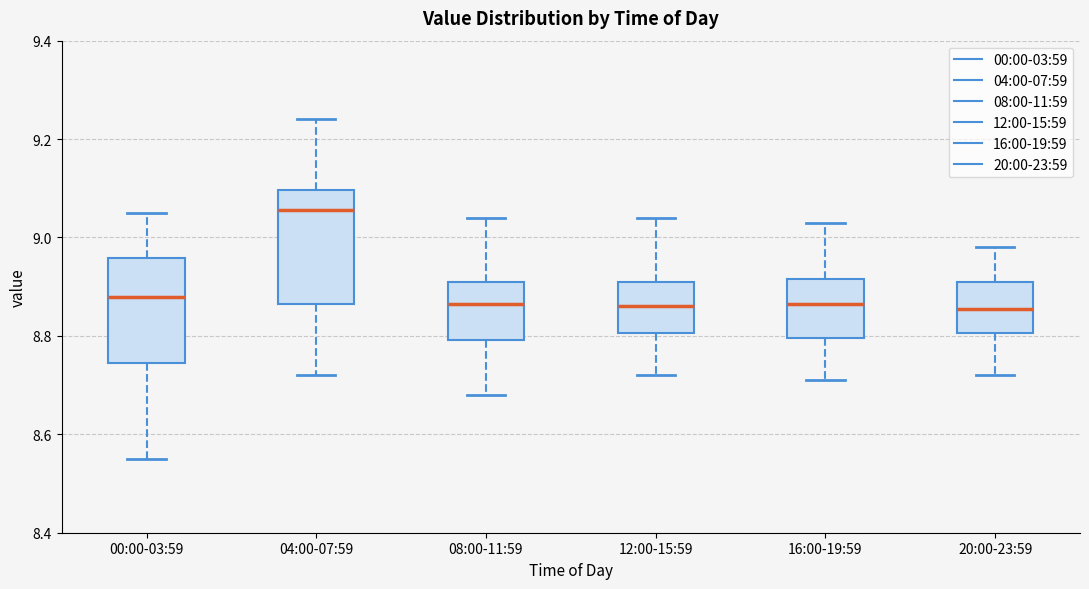

Comparing the boxes themselves (not the whiskers), which one is the tallest?

04:00-07:59